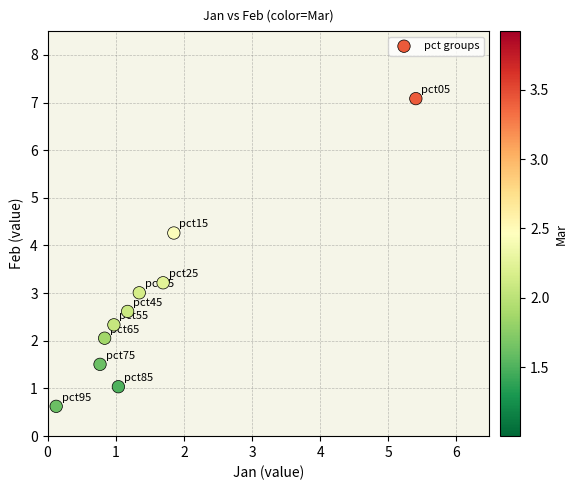

What is the range of X values (max minus min)?

5.3